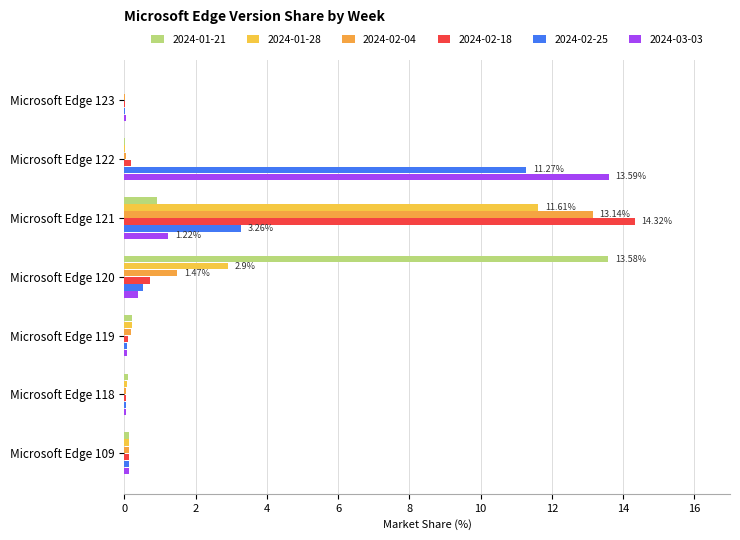

Which series has the largest range (max minus min)?

2024-02-18